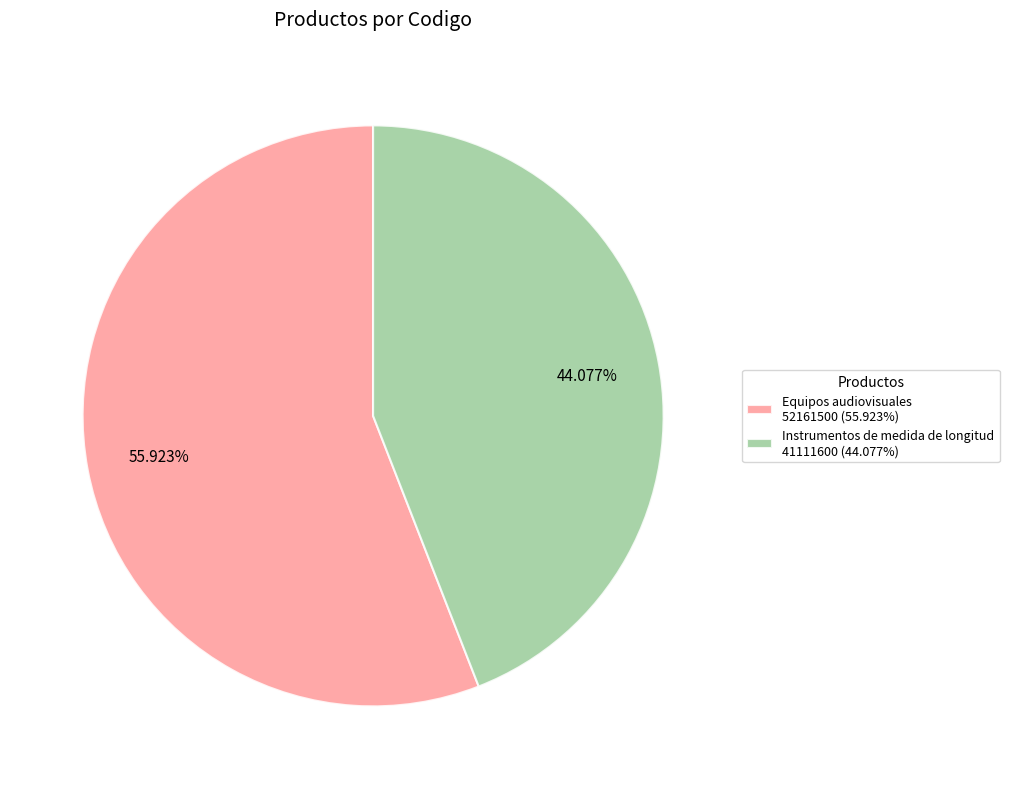

The Equipos audiovisuales slice represents 56% of the pie. True or false?

True